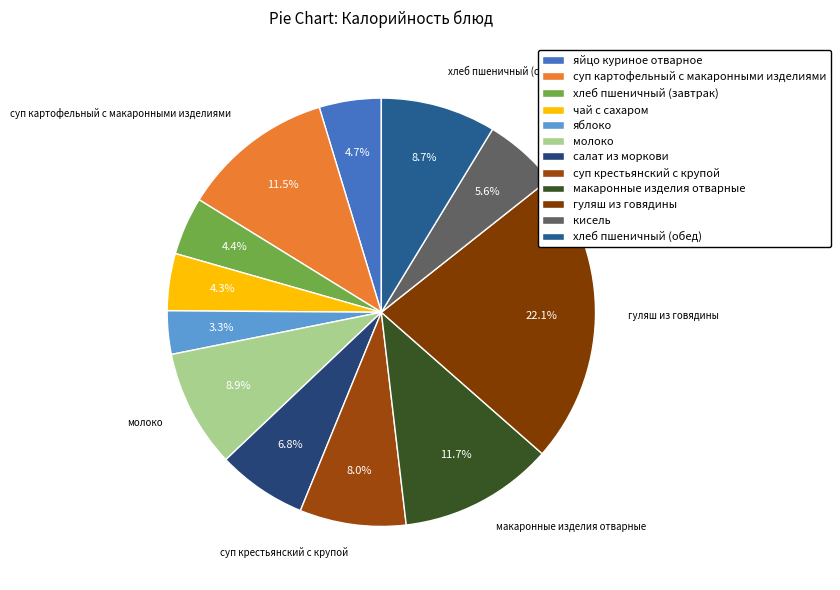

The гуляш из говядины slice represents 22% of the pie. True or false?

True